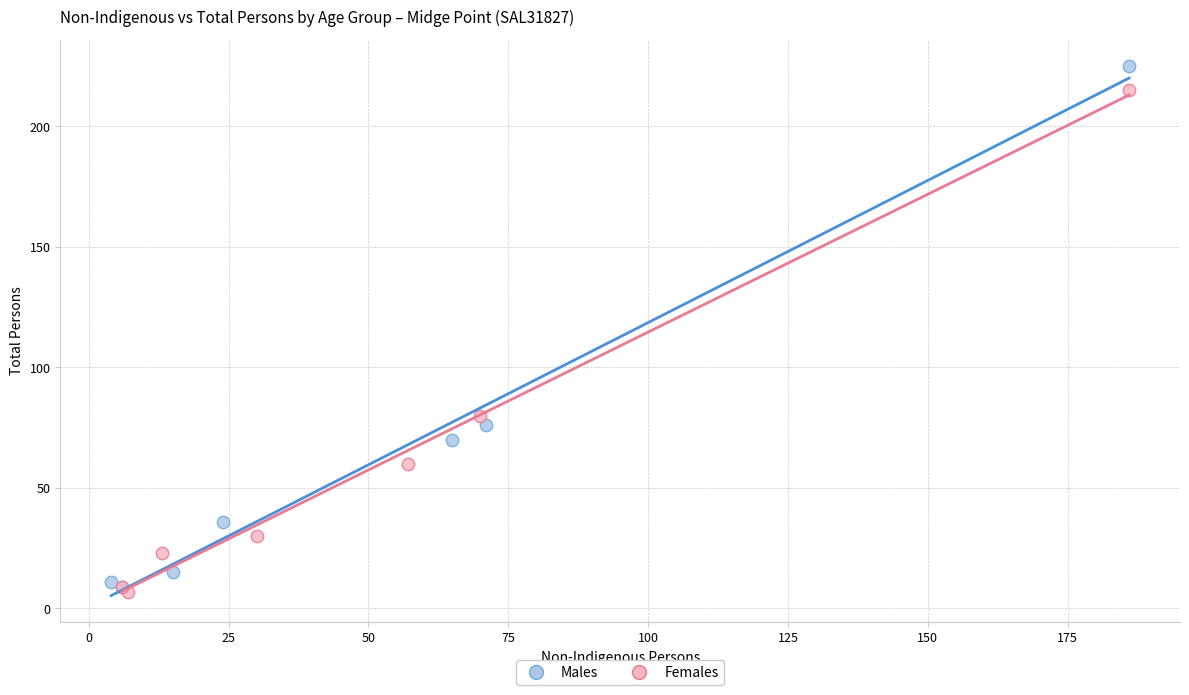

What are all the series names shown in the legend?

Males, Females